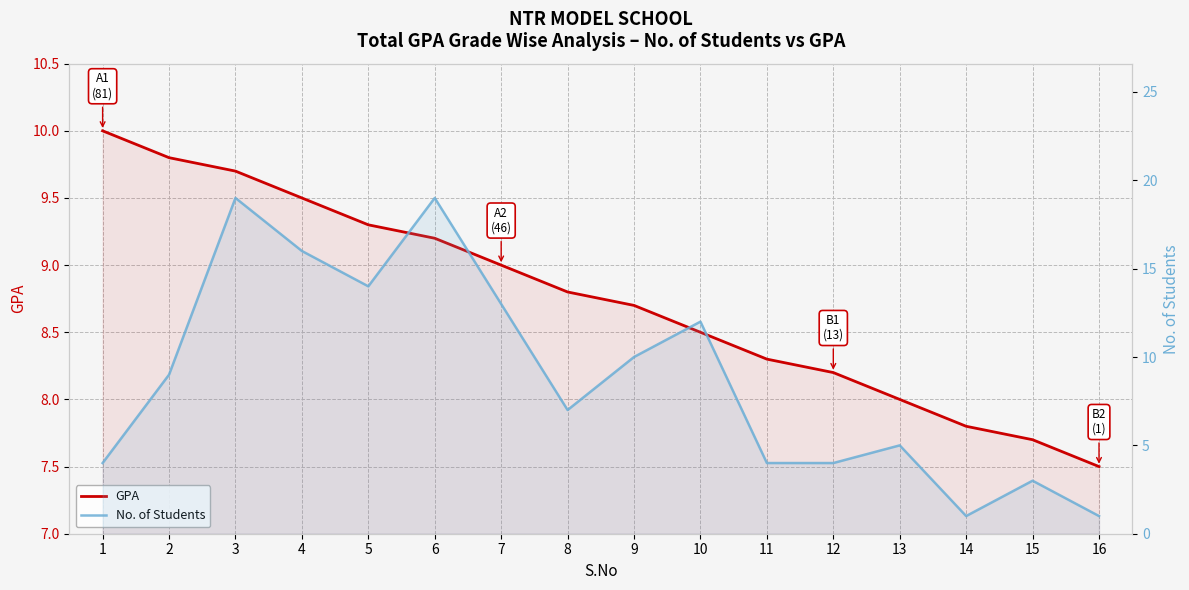

List the series in order of their overall mean, highest first.

No. of Students, GPA